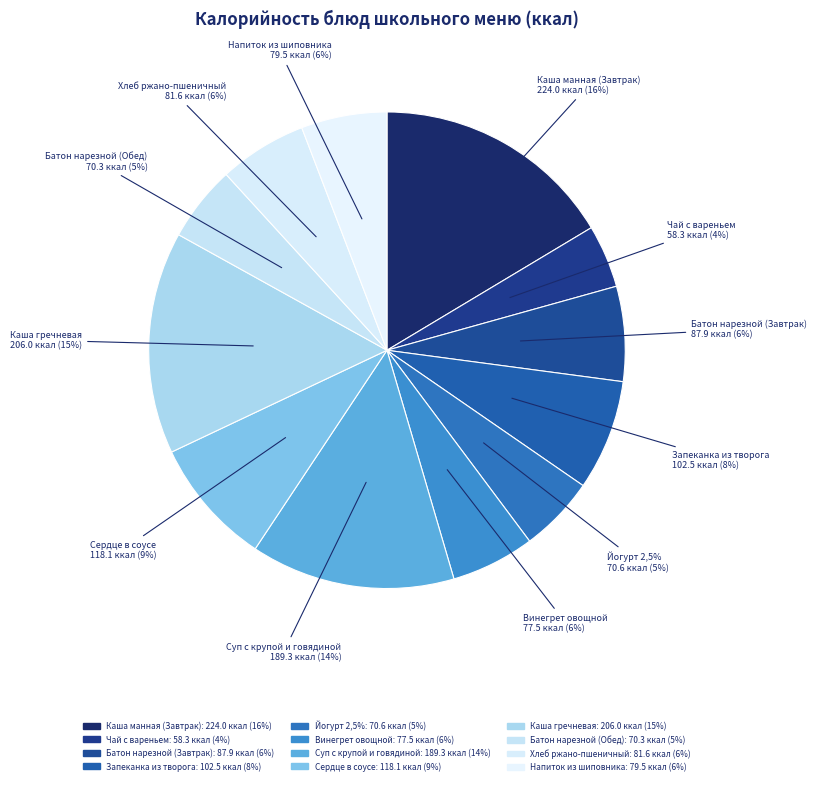

What is the ratio of the value at Сердце в соусе to the value at Йогурт 2,5%?

1.7